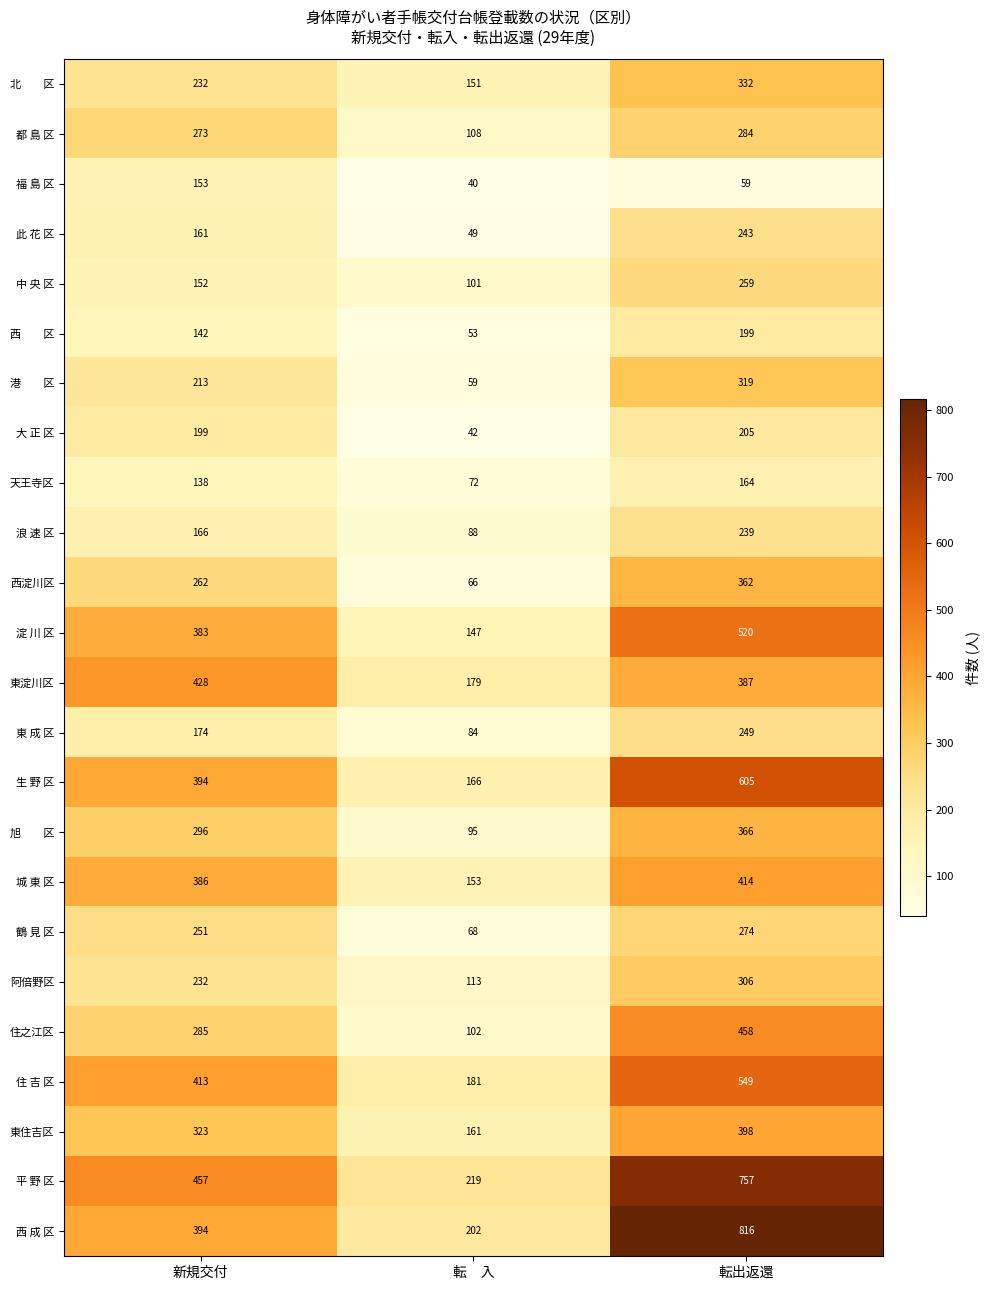

The value of 東淀川区 at 転　入 is 124. True or false?

False